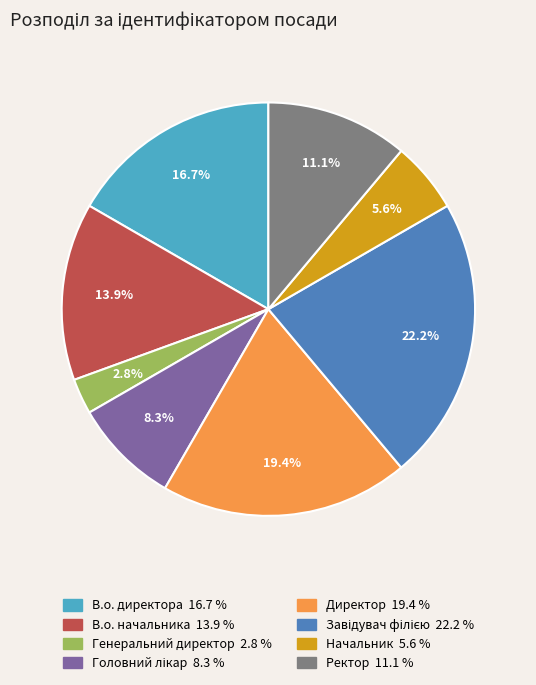

True or false: Начальник accounts for 1% of the total.

False